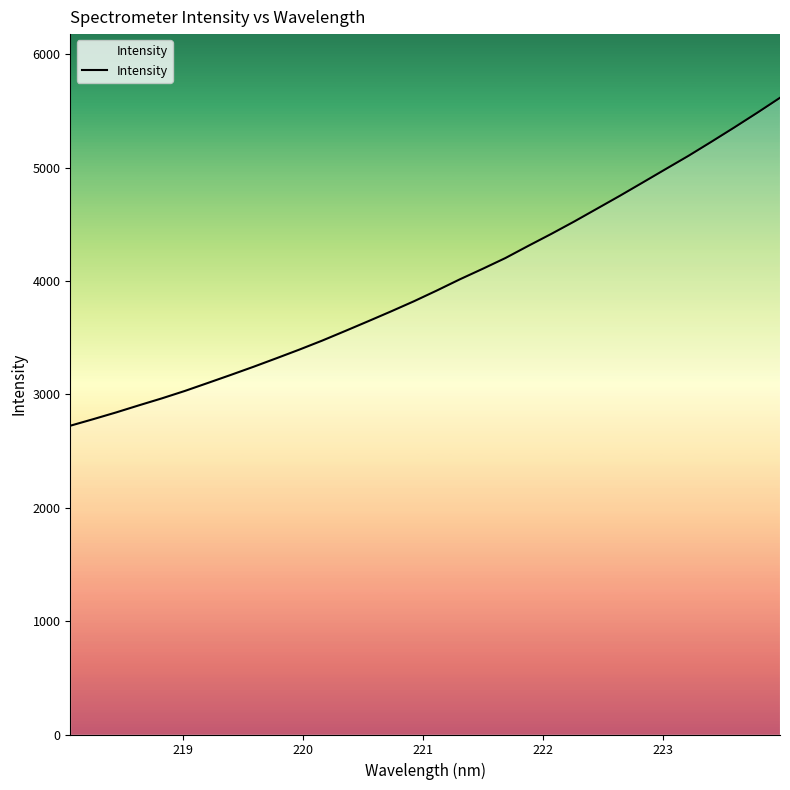

What is the greatest value displayed?

5616.6